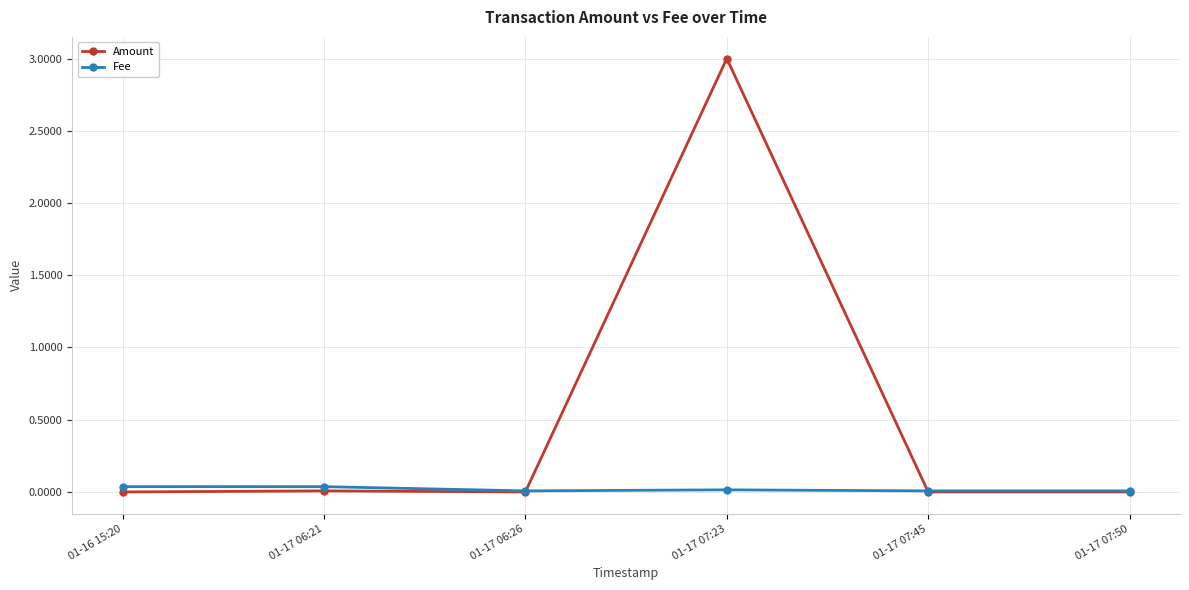

At which category is the sum across all series the highest?

01-17 07:23